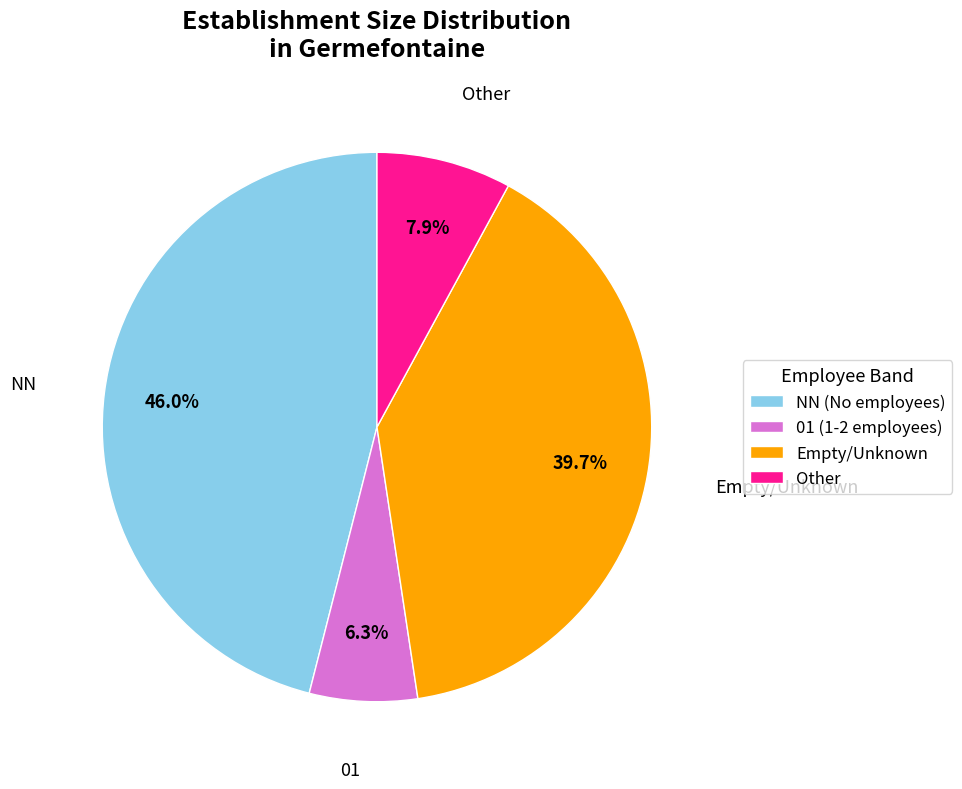

Combined, do Empty/Unknown and 01 (1-2 employees) account for over 50%?

No